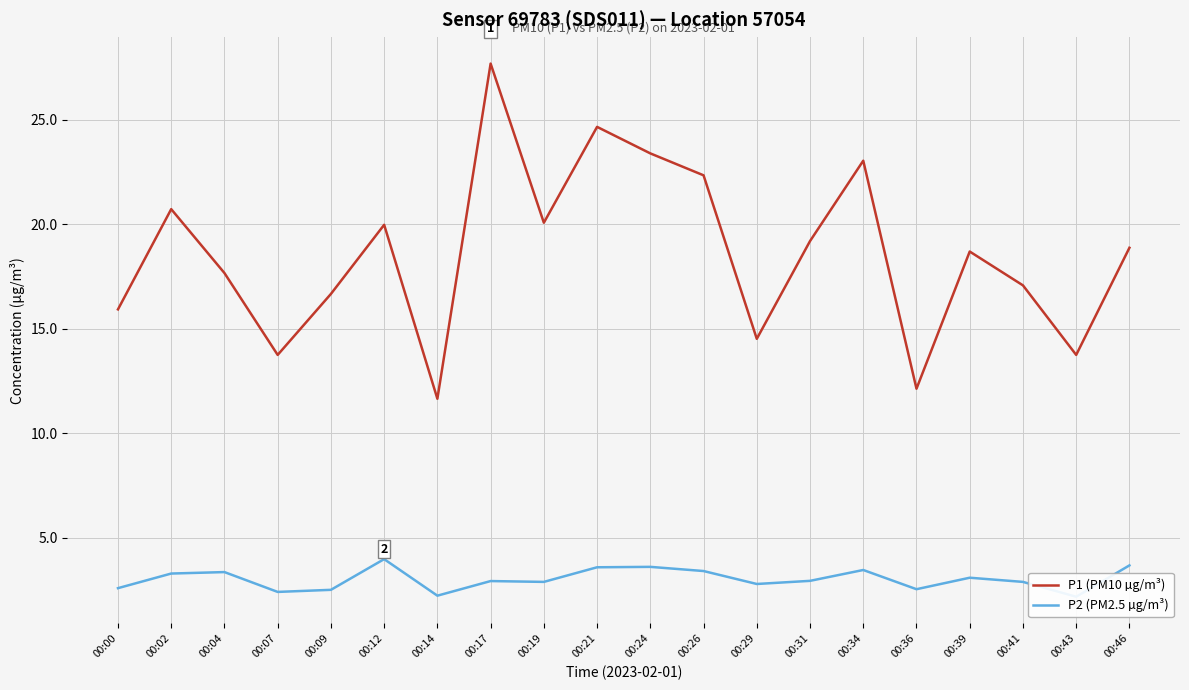

How many data points in P1 (PM10 µg/m³) are less than 18?

9